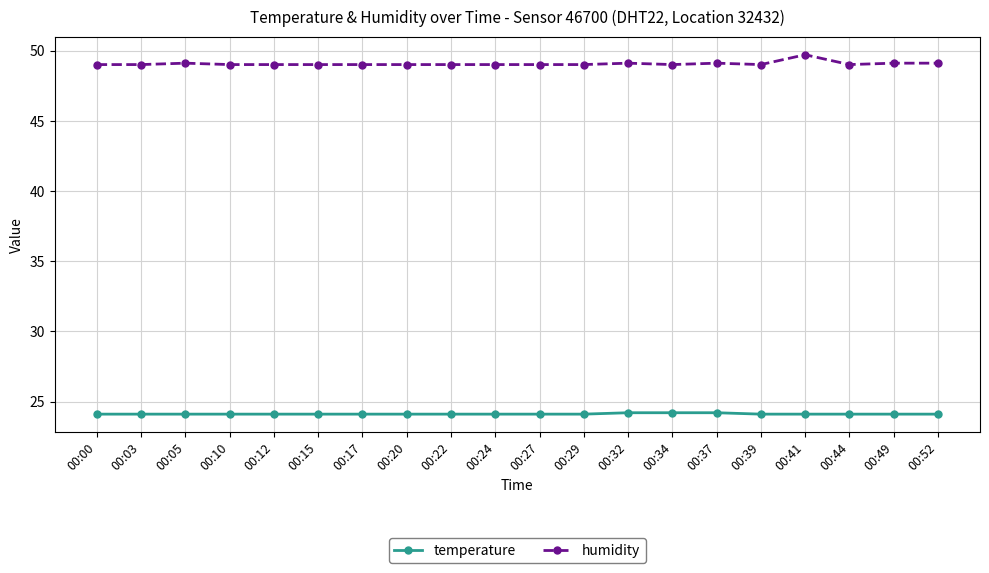

True or false: temperature and humidity intersect in this chart.

False